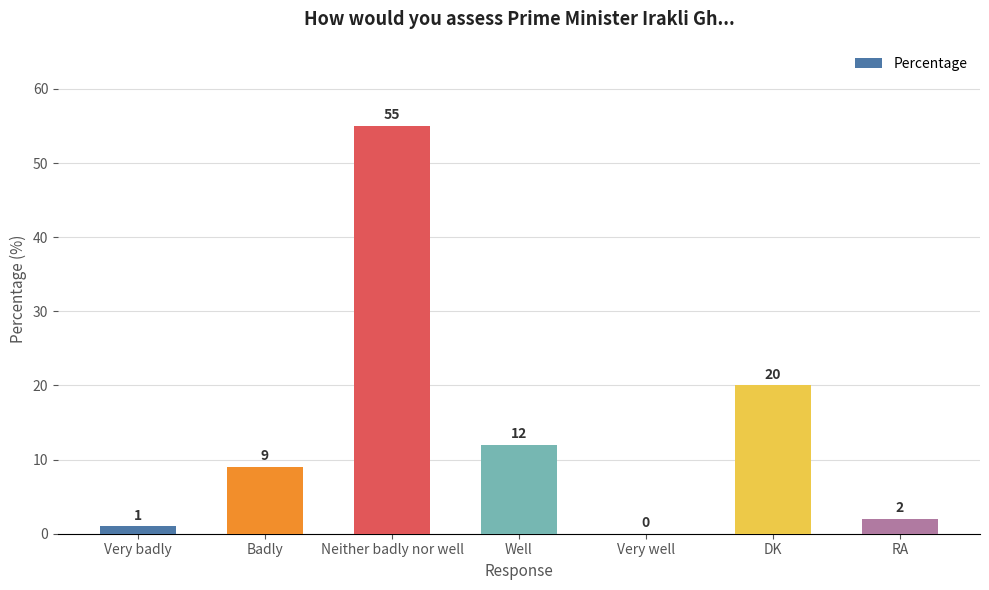

What is the sum of all values?

99